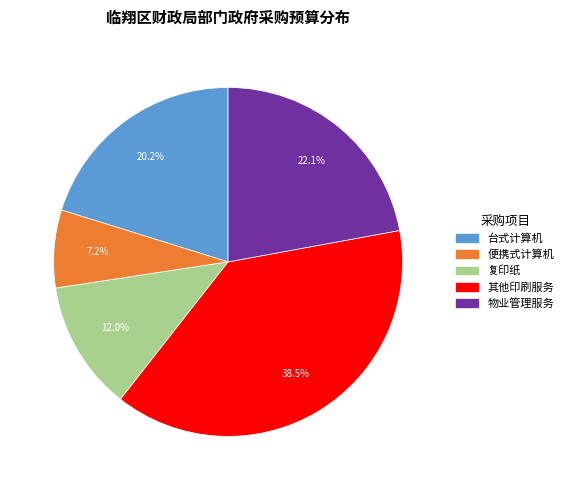

Which slice is the largest?

其他印刷服务